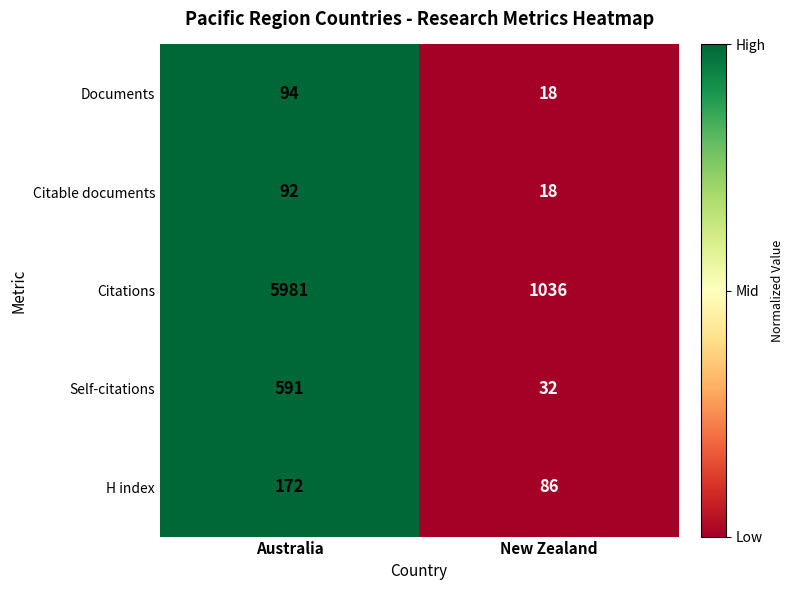

Count the number of data series in this chart.

5